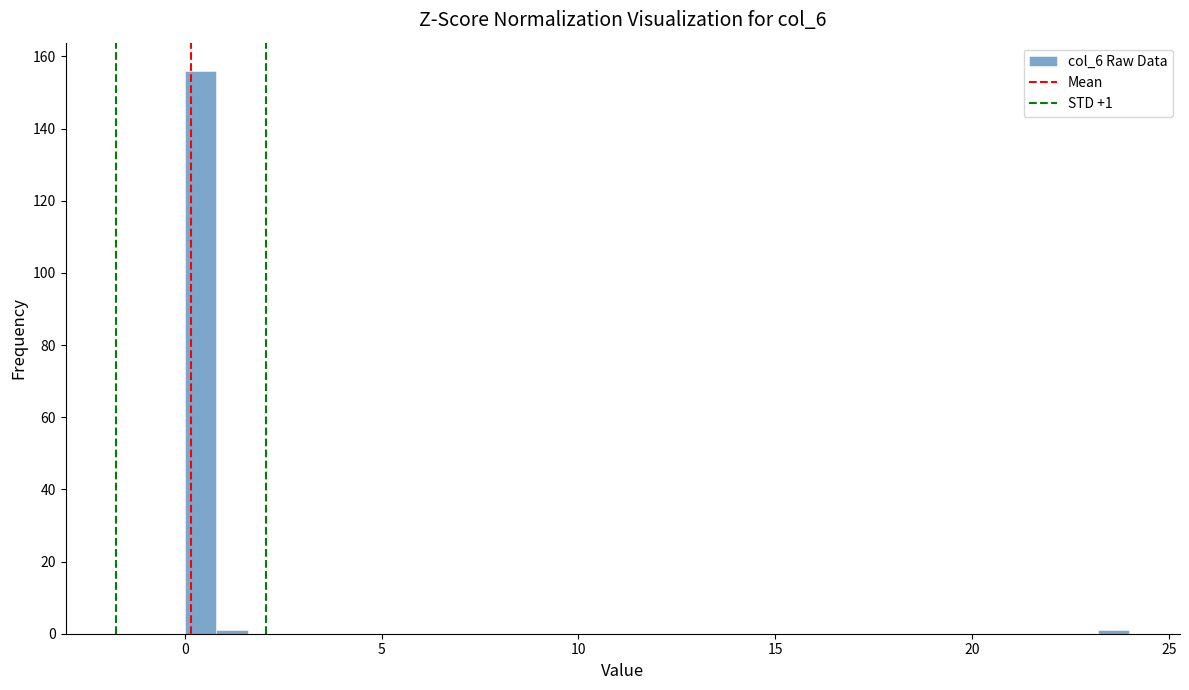

Around what value on the x-axis is the tallest bar? Give the approximate position of its centre, as read against the axis.

0.5